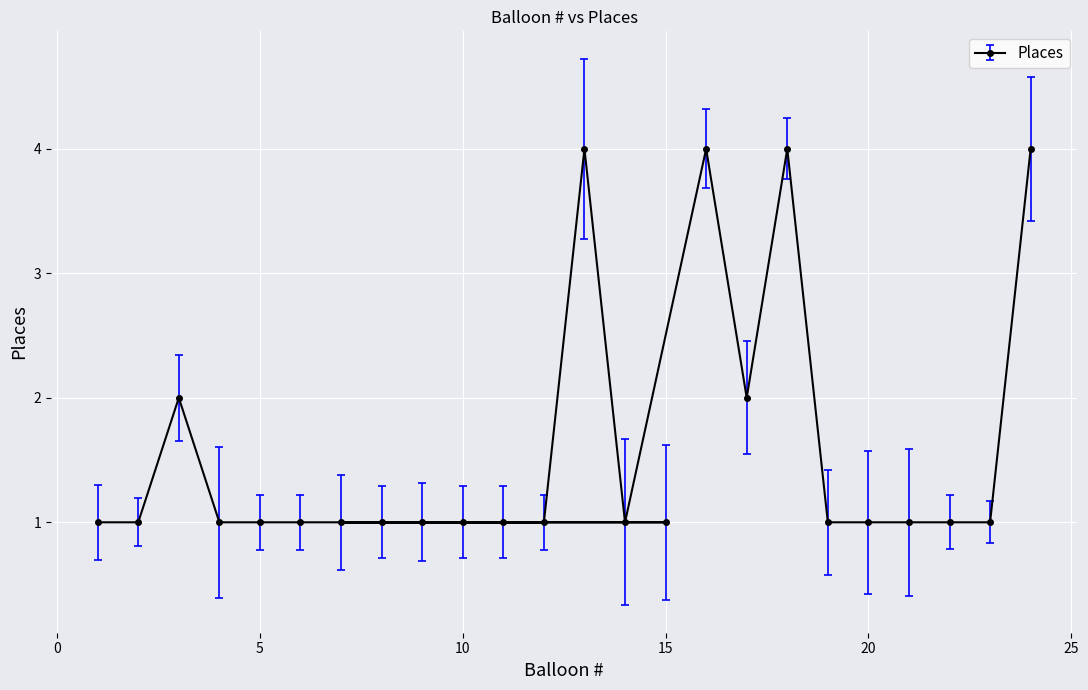

How many lines are shown in the chart?

1